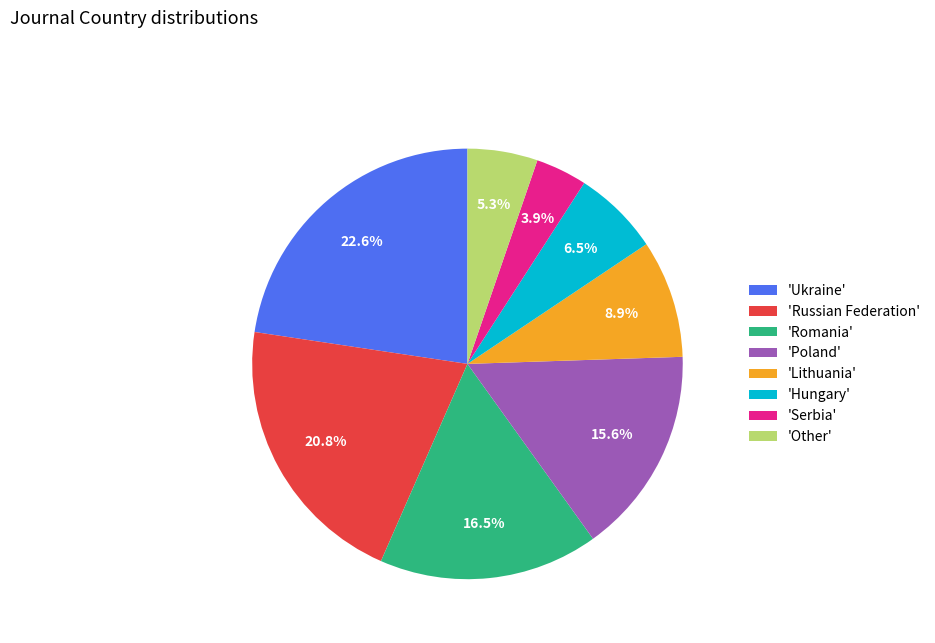

Approximately how many times larger is the value at 'Poland' compared to 'Ukraine'?

0.7